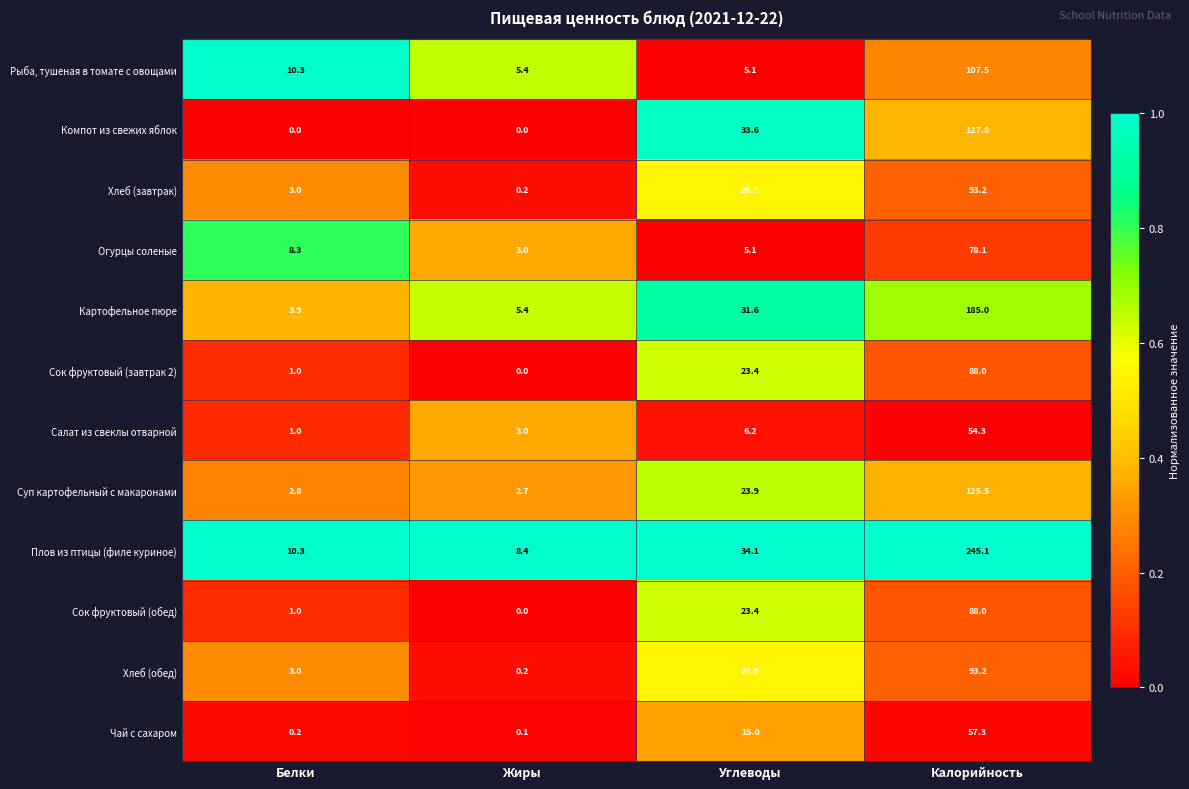

Rank the categories by Сок фруктовый (завтрак 2) value from highest to lowest.

Калорийность, Углеводы, Белки, Жиры